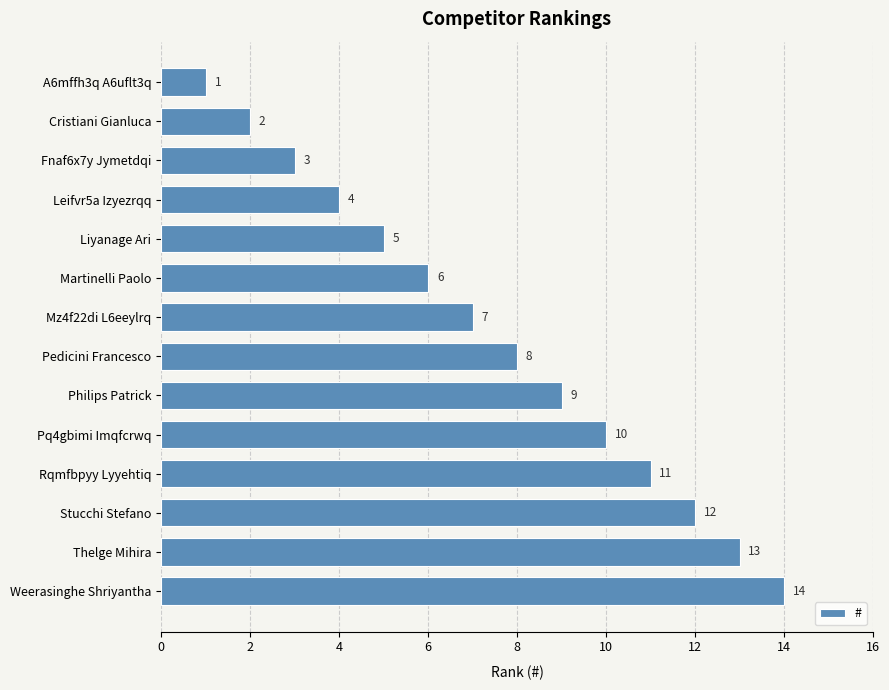

The chart shows a value of 8 at Stucchi Stefano. True or false?

False